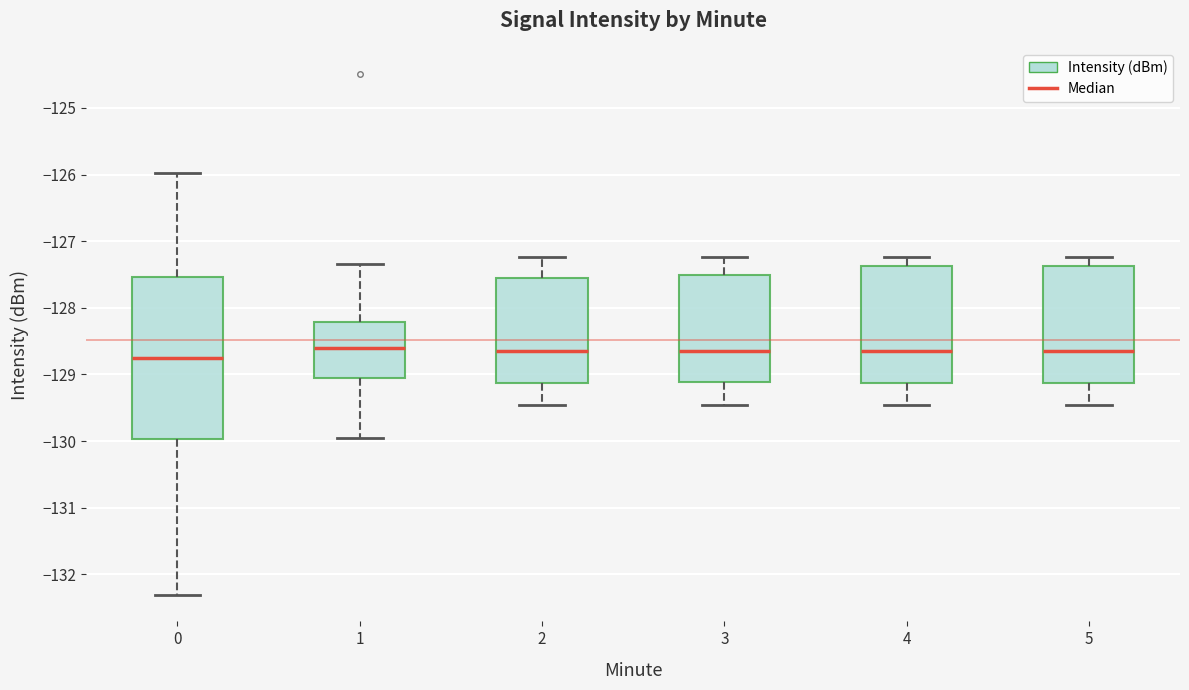

Reading left to right, read every box against the y-axis: the position of its median line, the range the box covers, and the ends of its whiskers. The values are not printed on the chart, so give them approximately, as read against the axis.

0: median -128.7, box -130.0 to -127.5, whiskers -132.3 to -126.0
1: median -128.6, box -129.1 to -128.2, whiskers -130.0 to -127.3
2: median -128.7, box -129.1 to -127.5, whiskers -129.5 to -127.2
3: median -128.7, box -129.1 to -127.5, whiskers -129.5 to -127.2
4: median -128.7, box -129.1 to -127.4, whiskers -129.5 to -127.2
5: median -128.7, box -129.1 to -127.4, whiskers -129.5 to -127.2